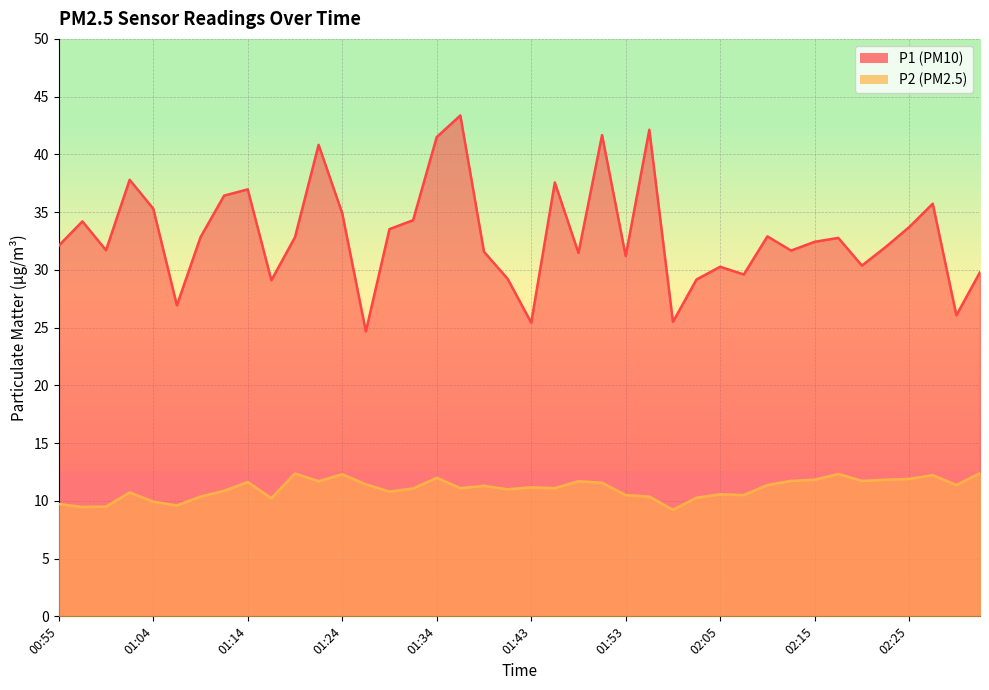

Where does the P2 series first go above 11?

01:14